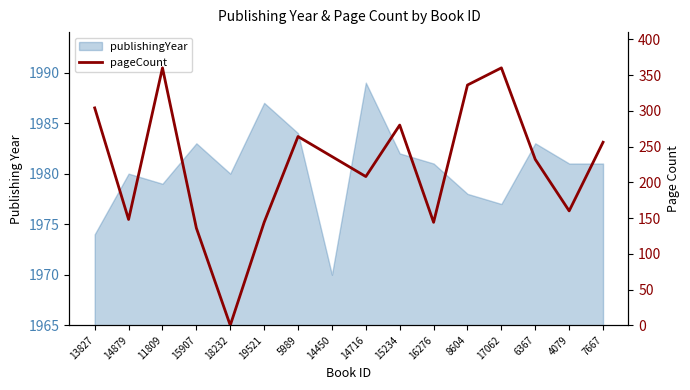

Where is the first local minimum?

14879